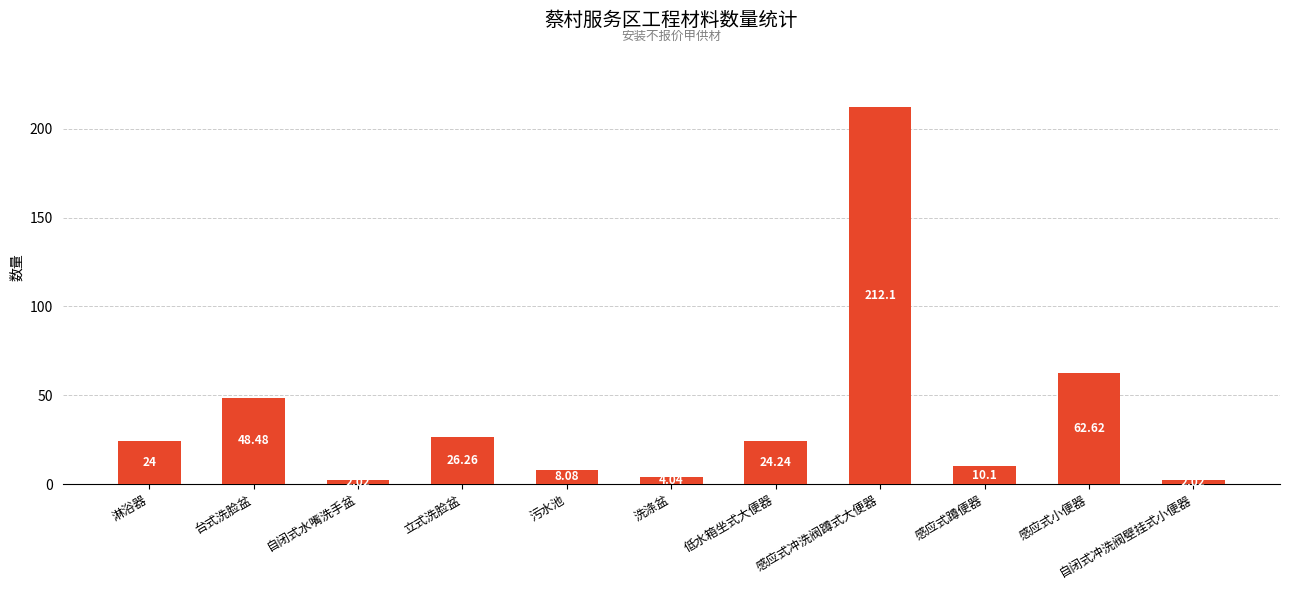

What is the difference between the second highest and minimum values?

60.6